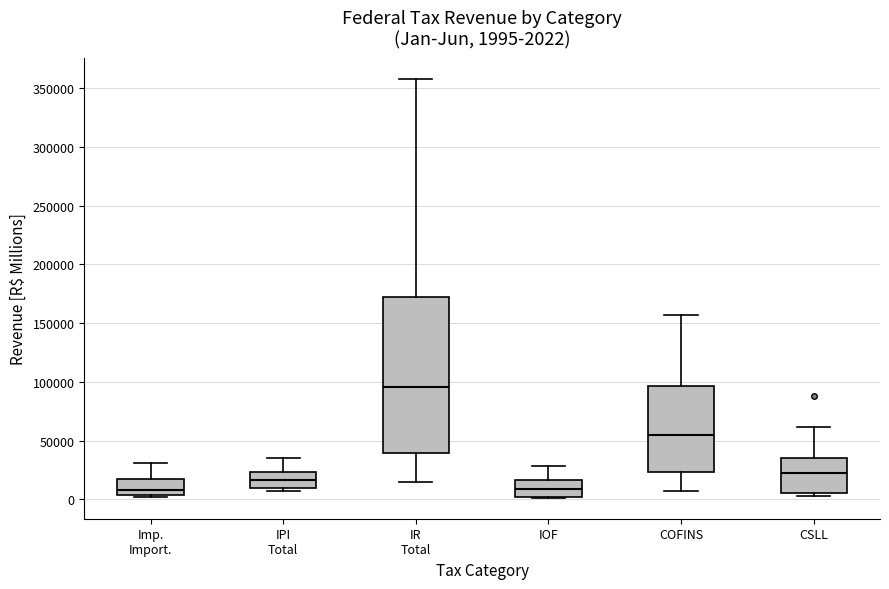

Which box is the tallest, from its lower edge to its upper edge?

IR Total